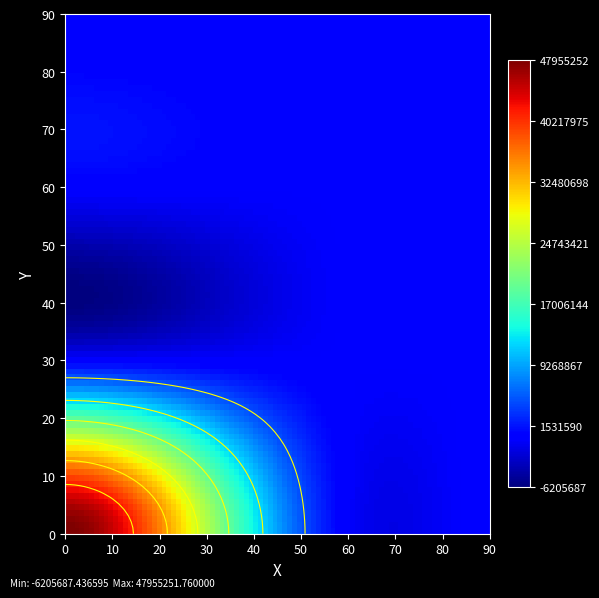

True or false: the data shows -32862753.4 at ПЛАТЕ.

False